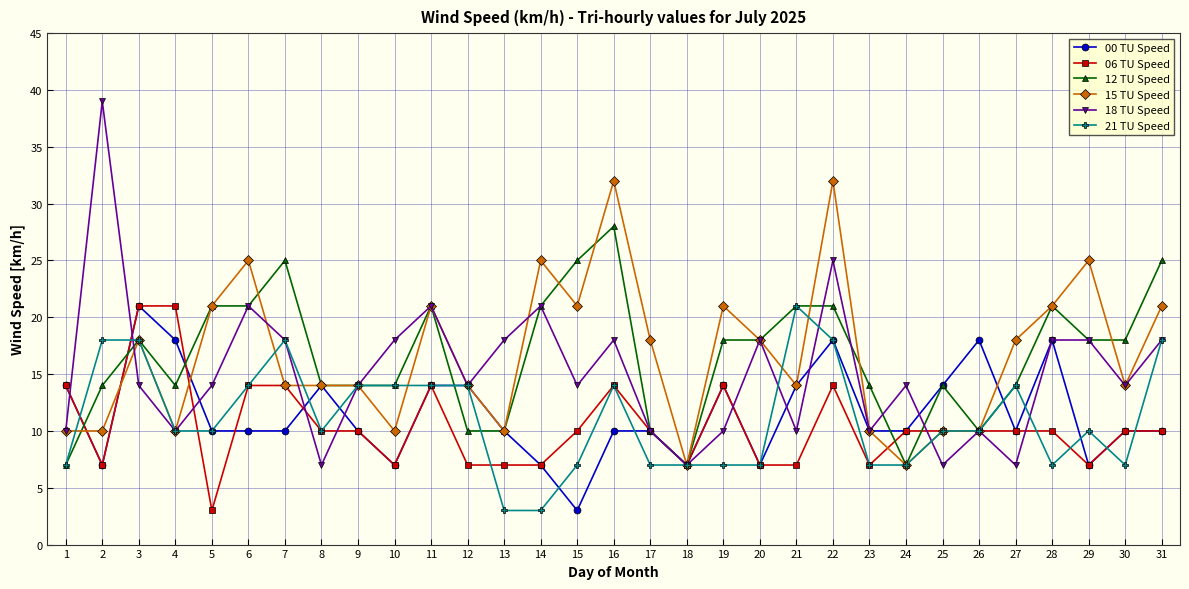

Is the value of 21 TU Speed at 9 greater than the value of 12 TU Speed at 3?

No